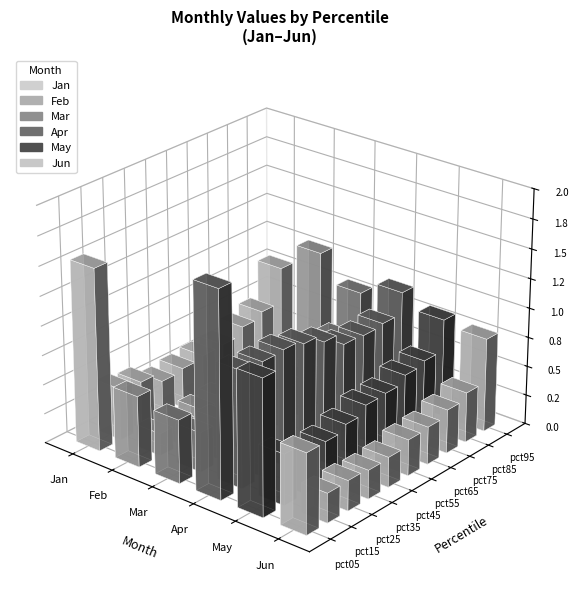

True or false: Feb has a value of 0.2 at pct45.

True